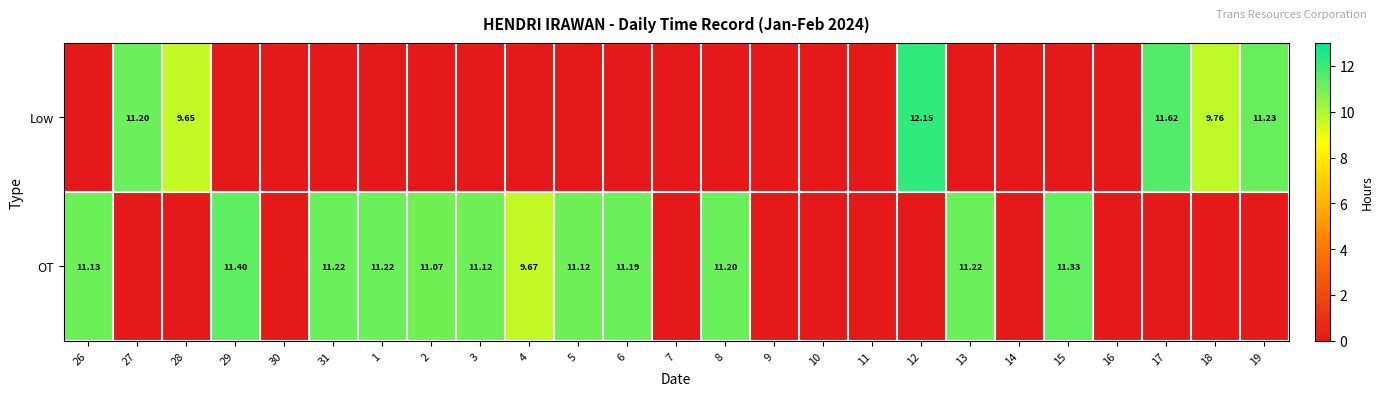

The OT series shows 0.0 at 14. True or false?

True